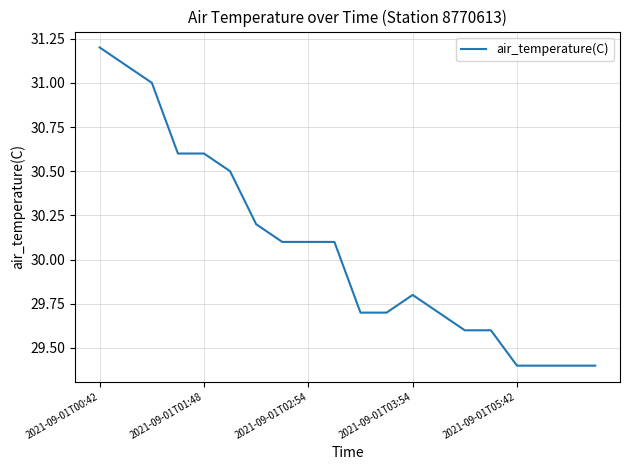

What is the smallest value displayed?

29.4